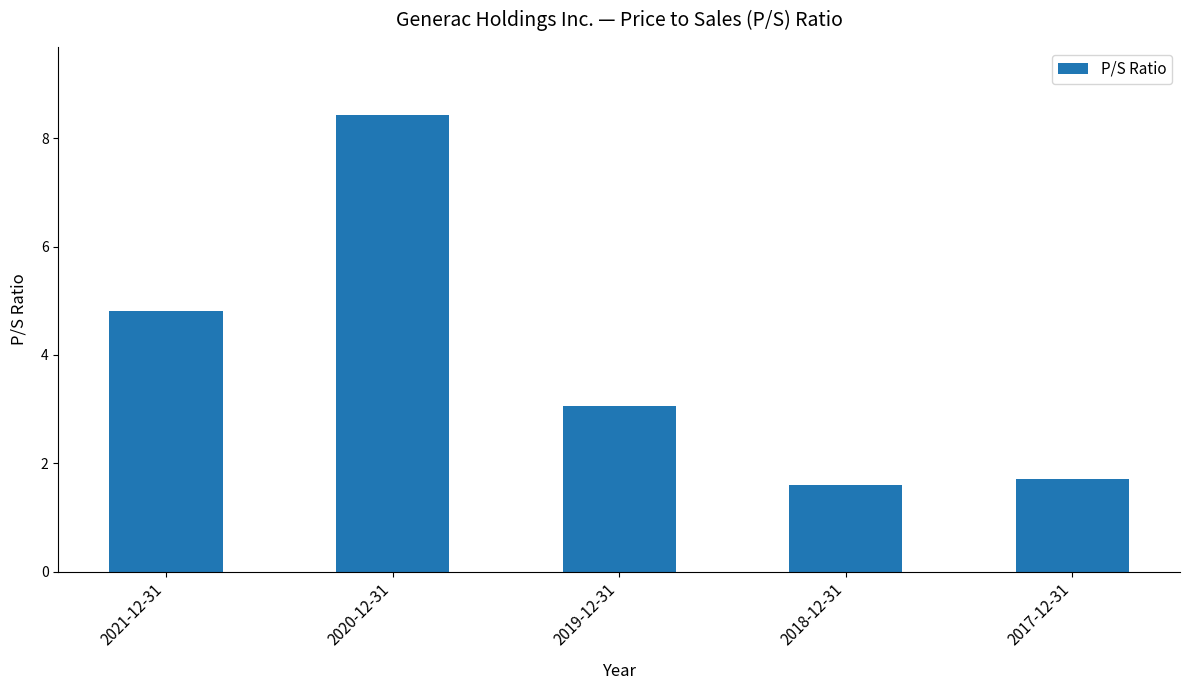

What is the sum of all values?

19.6